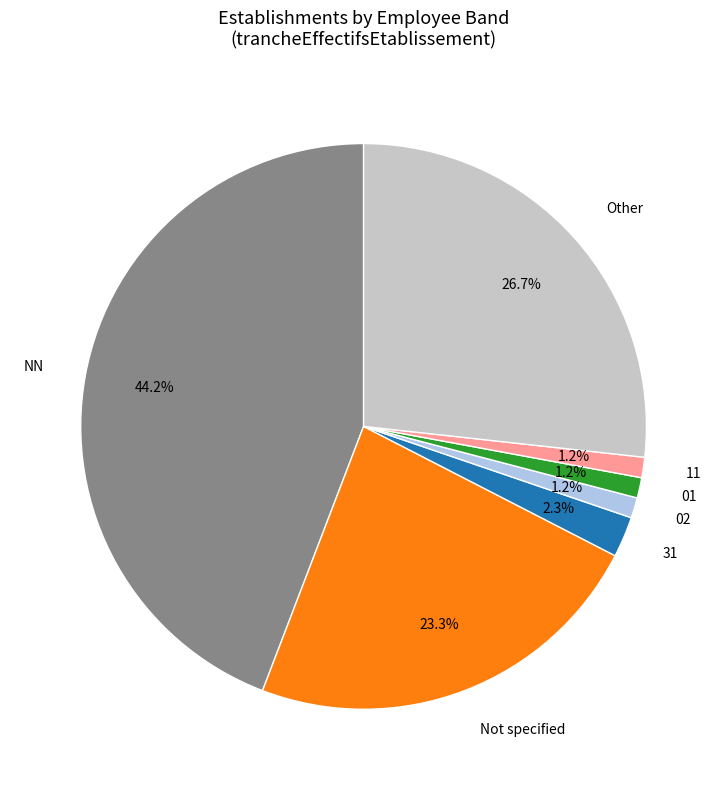

What percentage is the 01 slice, to the nearest percent?

1%